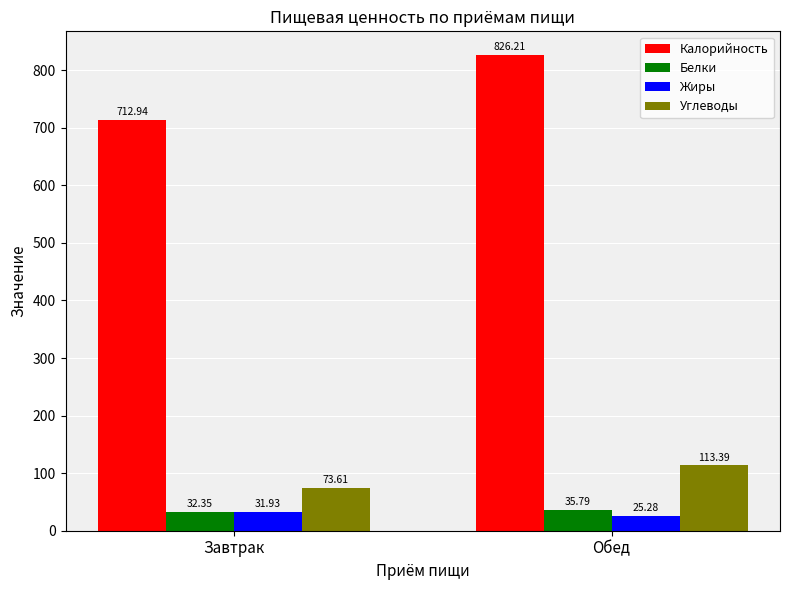

Rank the series at Завтрак from highest to lowest value.

Калорийность, Углеводы, Белки, Жиры